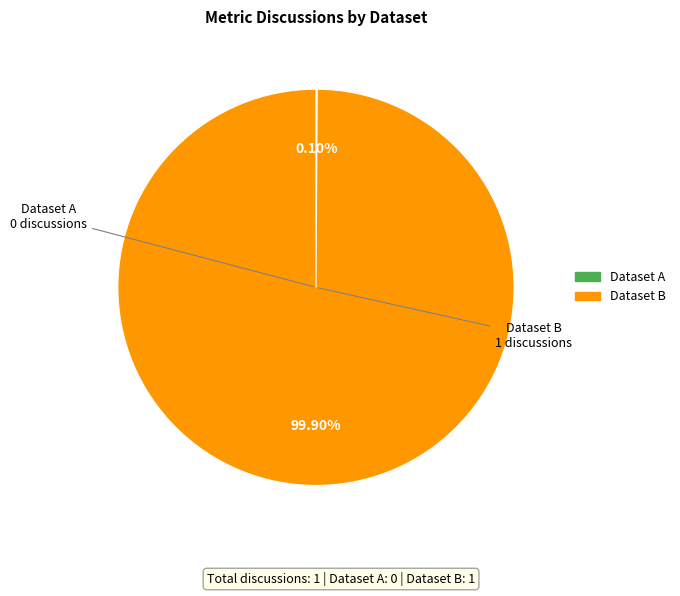

Is there any slice that represents more than half of the pie?

Yes